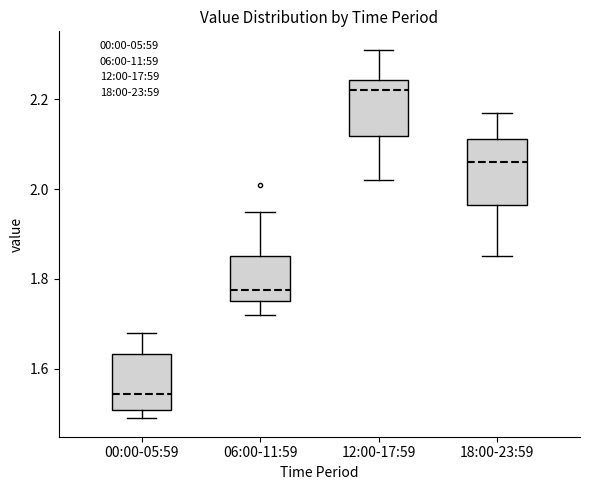

Where does the median line of the box for 00:00-05:59 sit on the y-axis? The values are not printed on the chart, so give them approximately, as read against the axis.

1.54